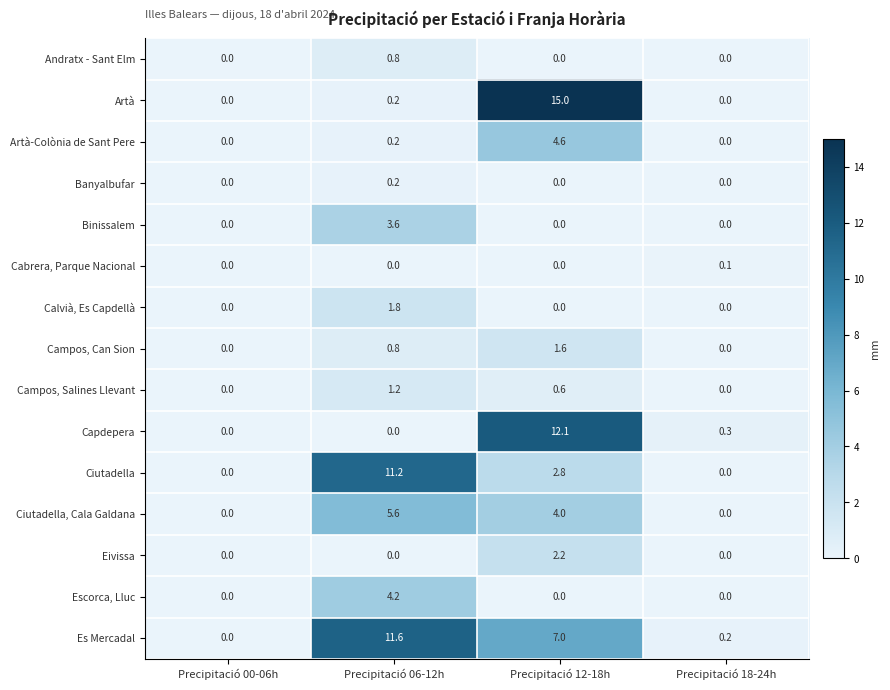

What is the greatest value displayed?

15.0